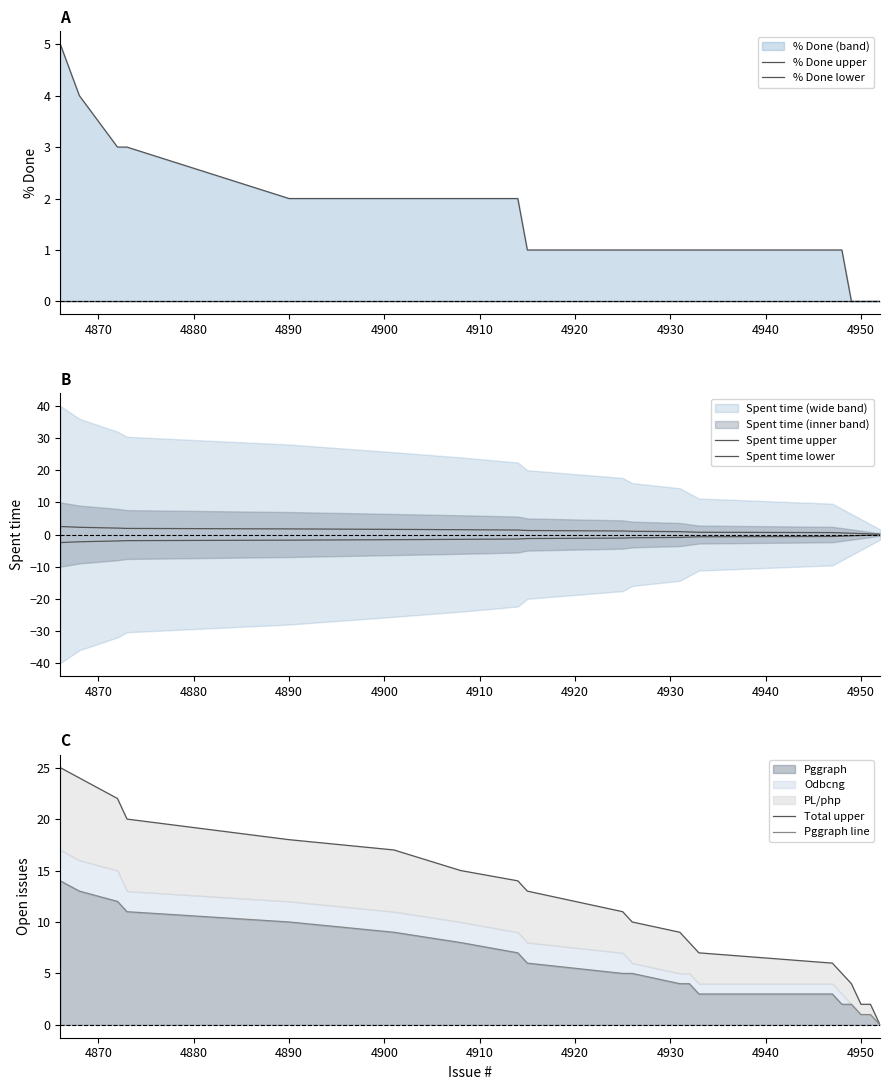

How many data points does each series have?

20